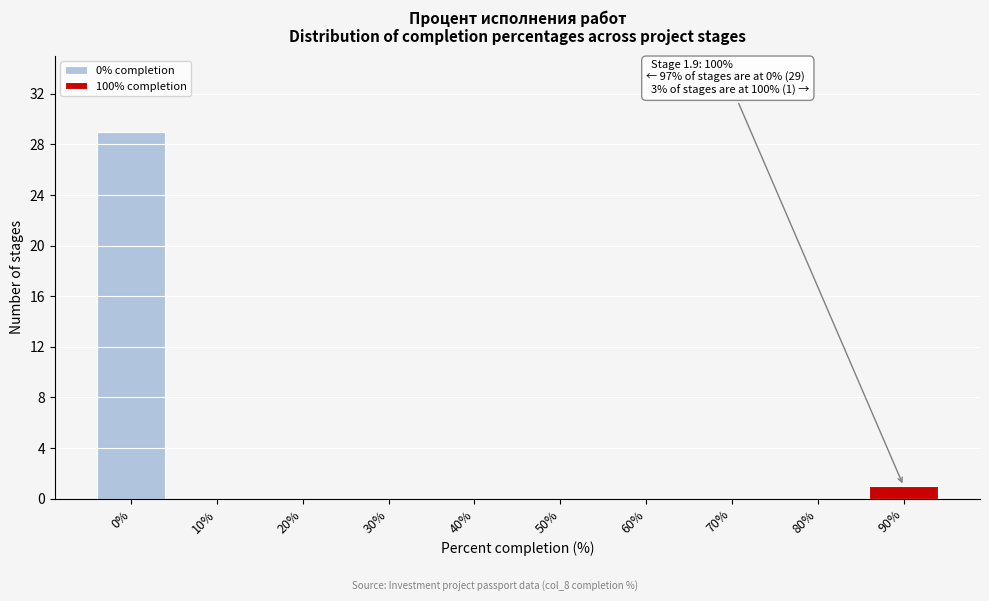

Reading right to left, what are the values for 0% completion?

90%=0	80%=0	70%=0	60%=0	50%=0	40%=0	30%=0	20%=0	10%=0	0%=29